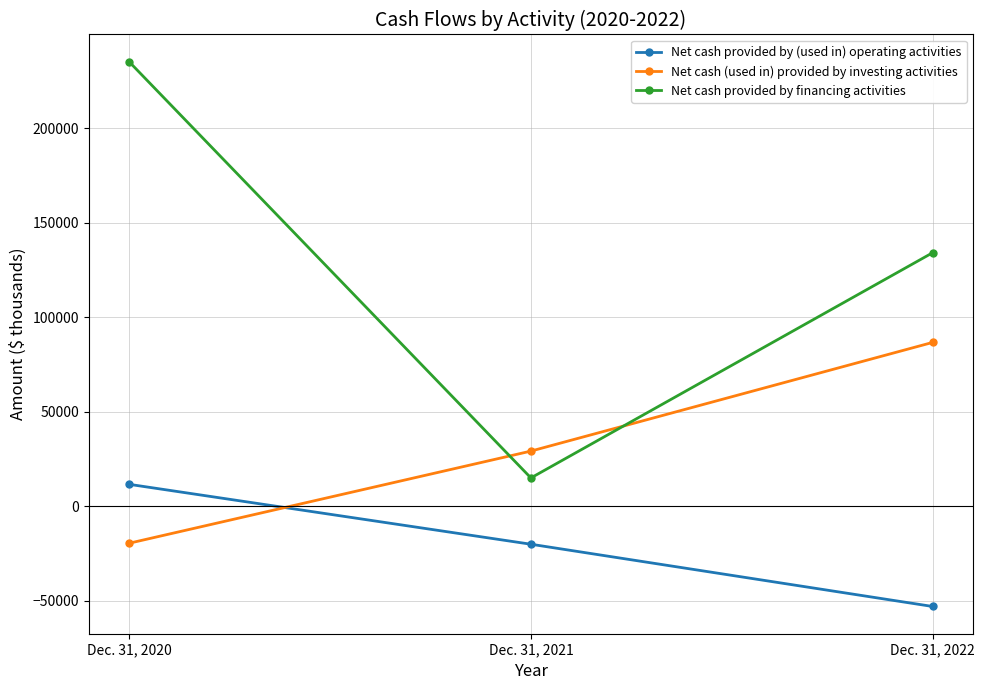

What is the difference between the Net cash (used in) provided by investing activities values at Dec. 31, 2021 and Dec. 31, 2020?

48735